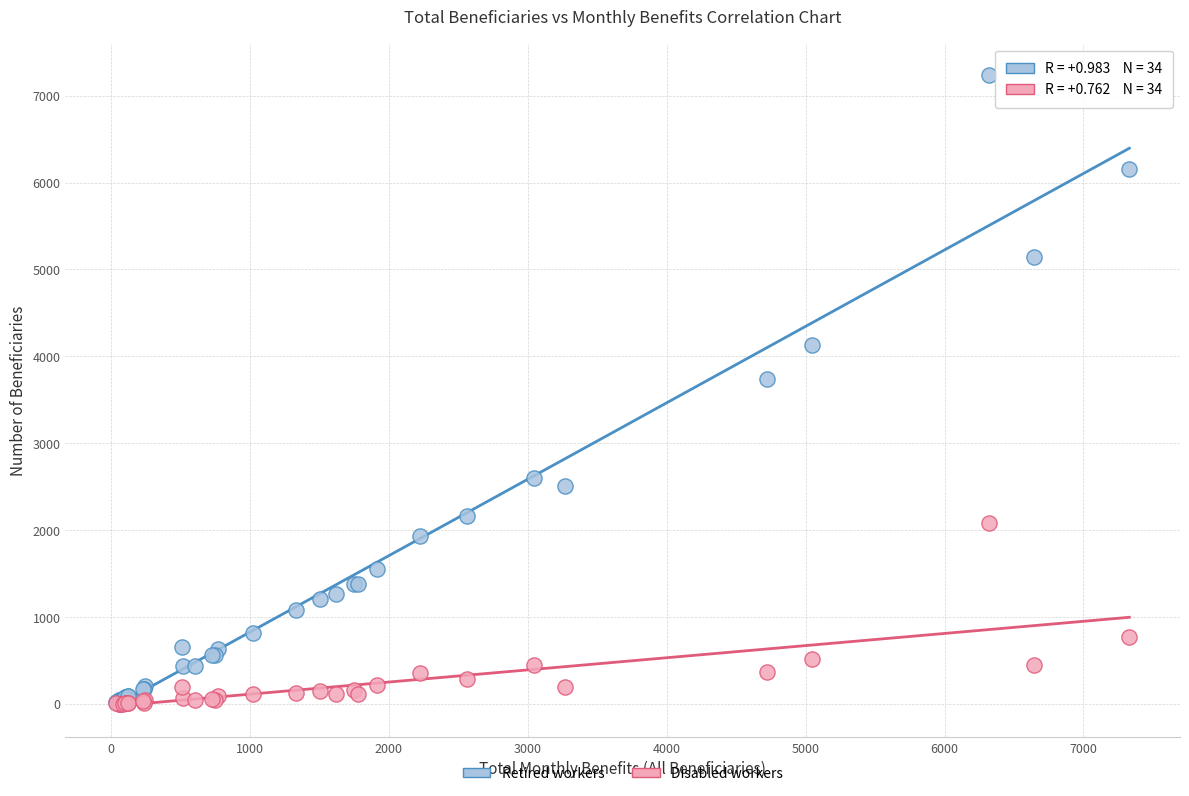

Across all series, what Y value is closest to 3620?

3740